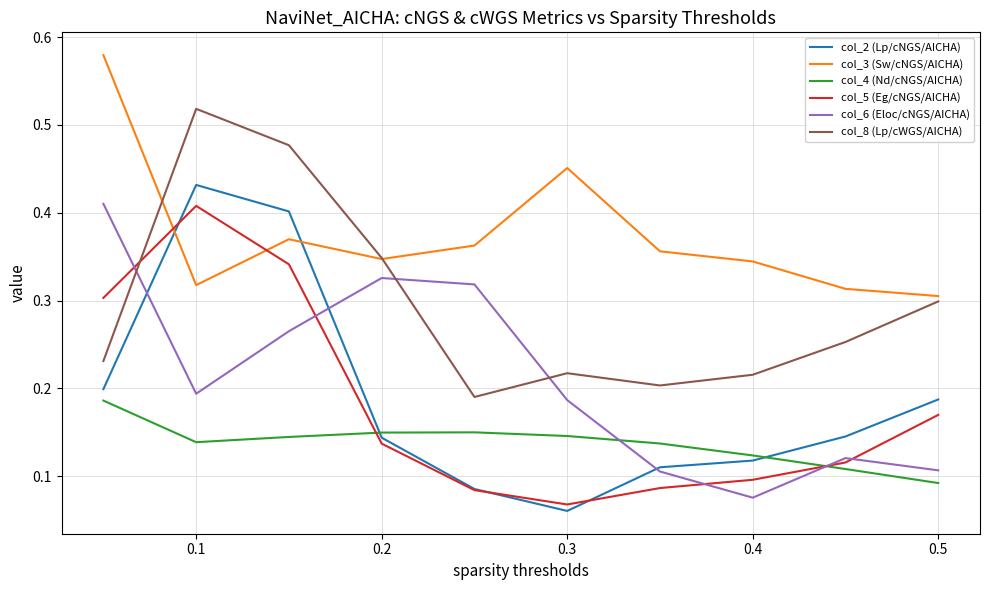

Which series has the largest total across all categories?

col_3 (Sw/cNGS/AICHA)